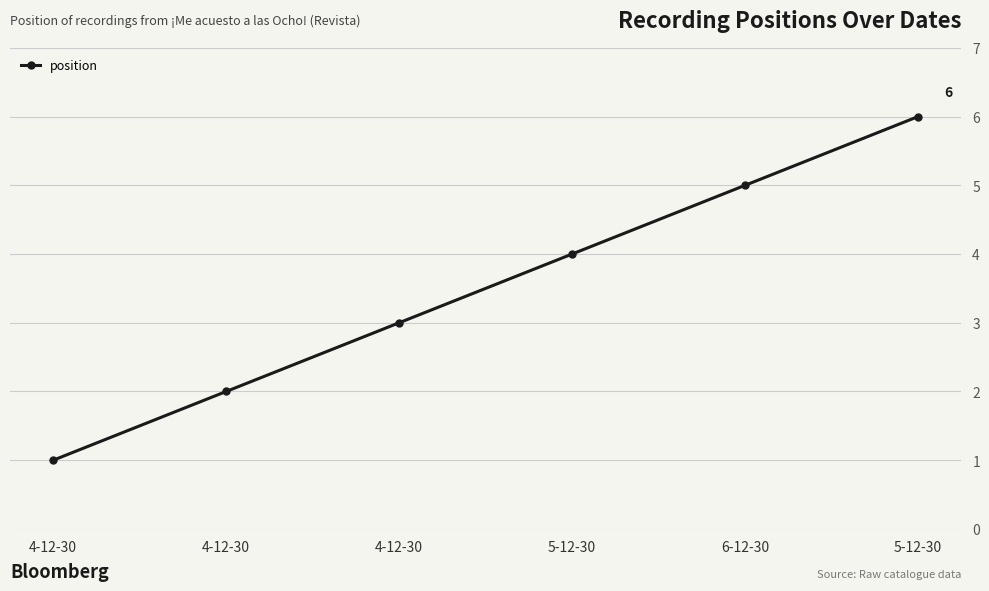

Is it true that the value at 5-12-30 is 4?

False